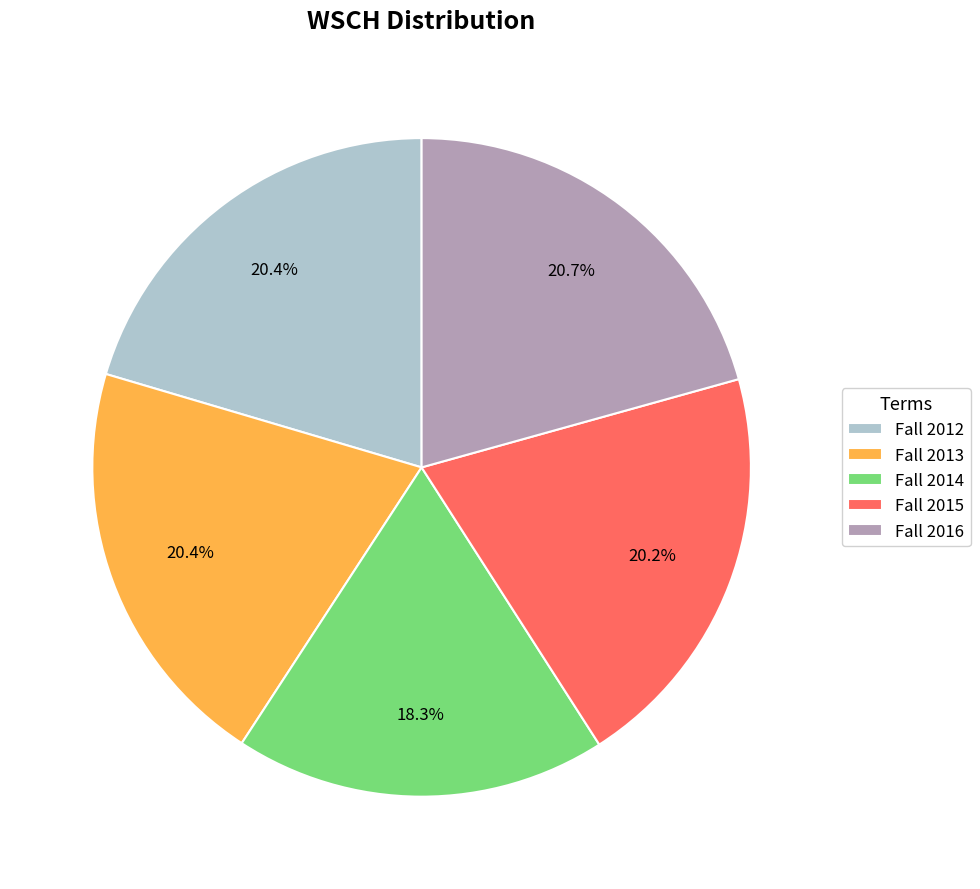

To the nearest percent, what is the difference between the largest and smallest slice percentages?

2%